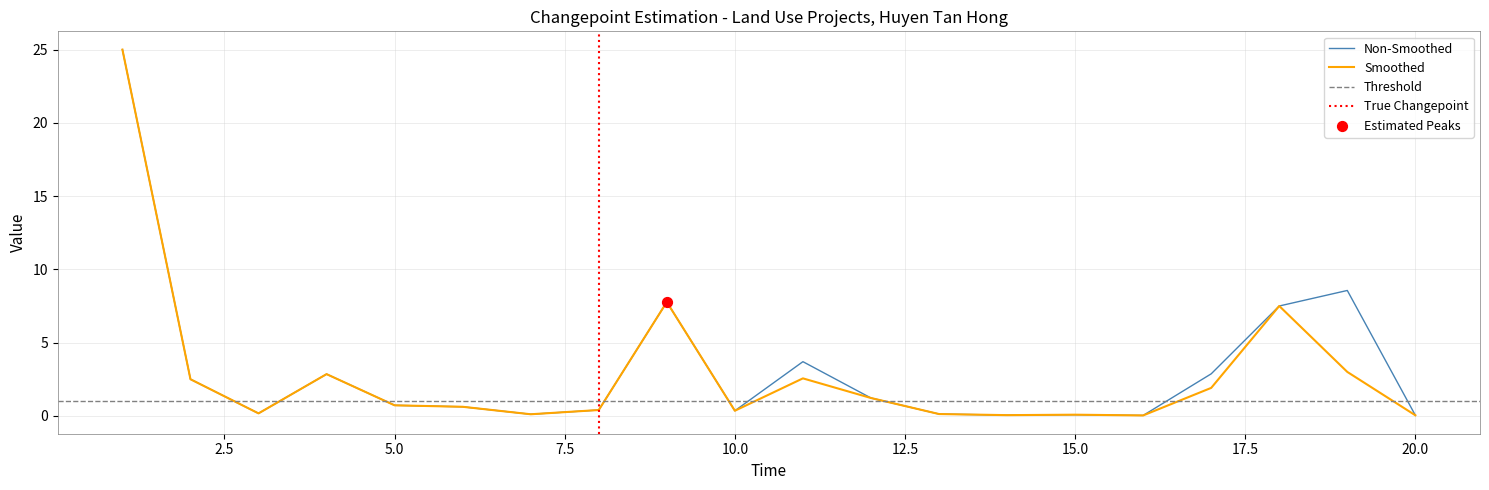

At how many categories does at least one series exceed 1?

9